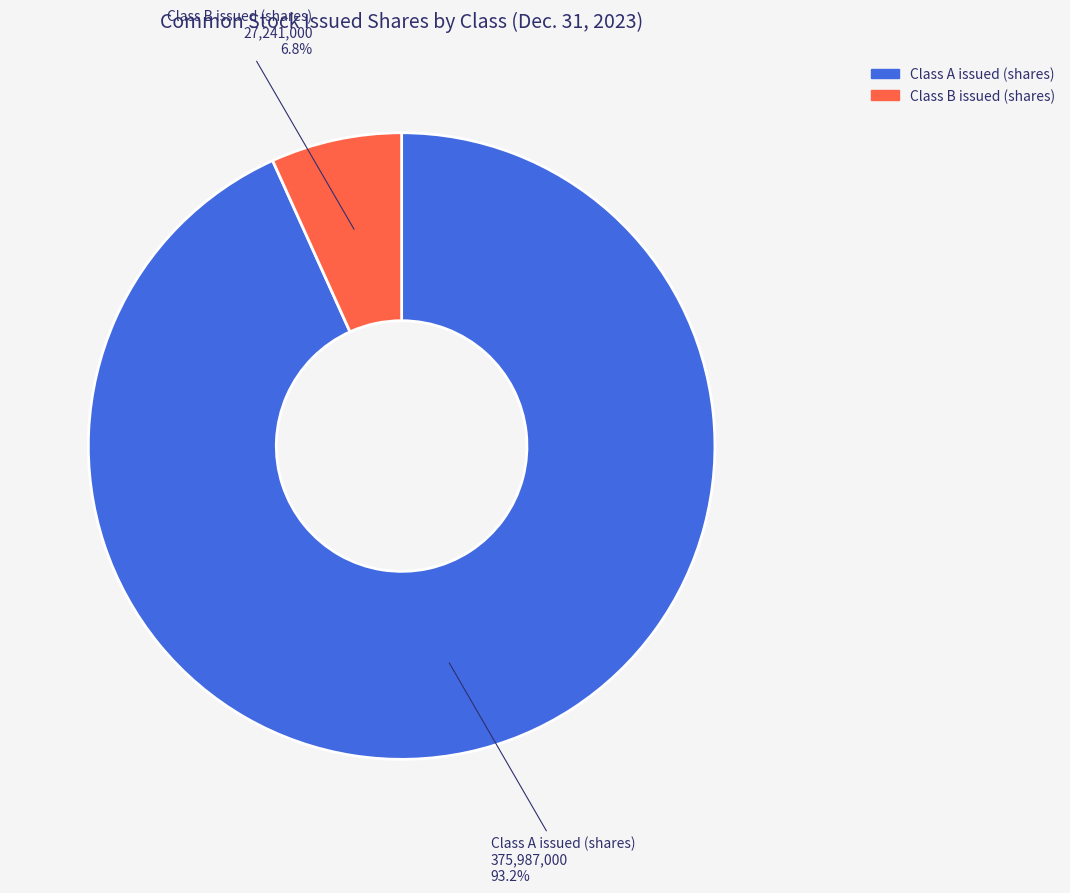

Does Class B issued account for over 50% of the chart?

No